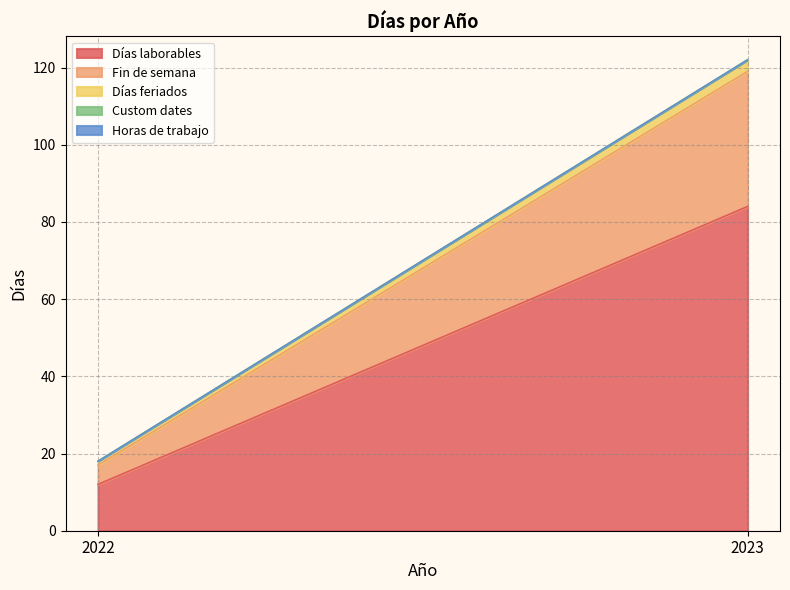

Between 2022 and 2023, which series saw the biggest shift?

Días laborables